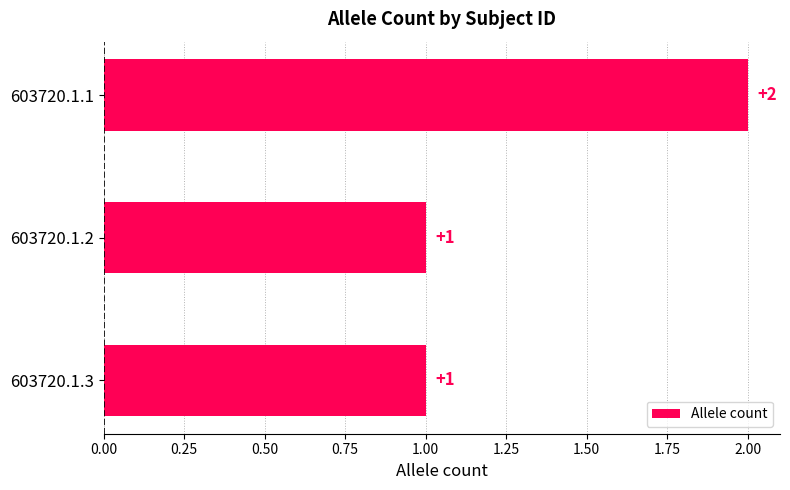

Which label corresponds to the largest value in the chart?

603720.1.1